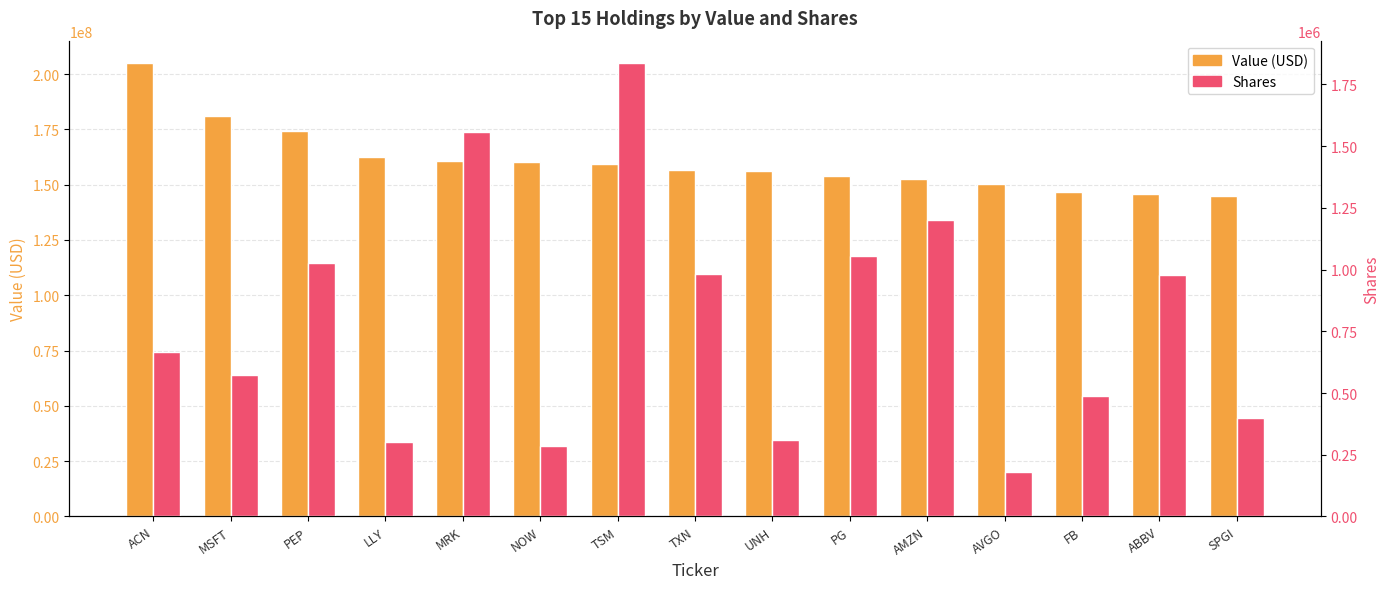

What is the sum of all Value (USD) values?

2410091354